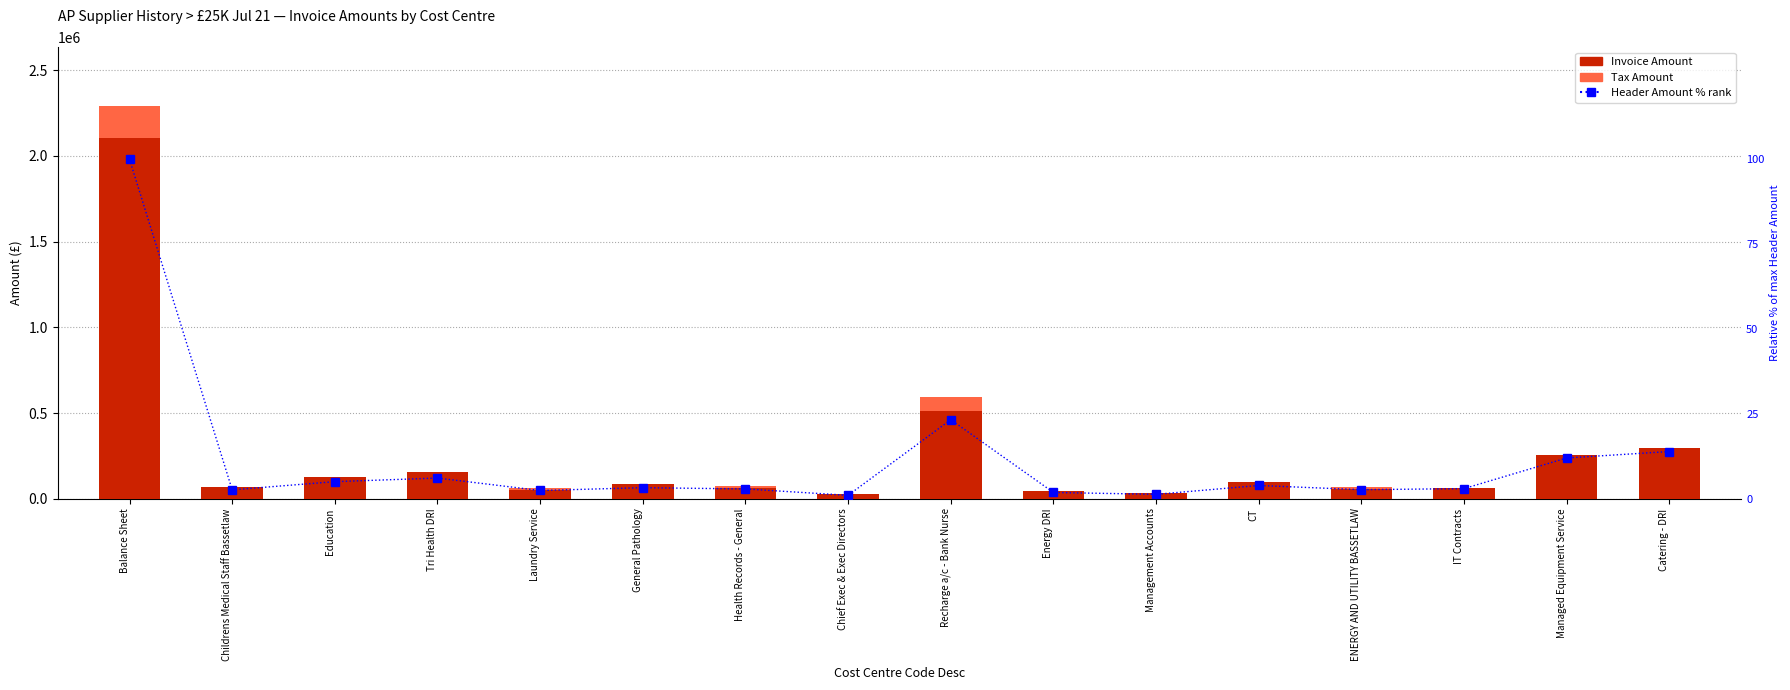

Where is Header Amount % rank nearest to the value 50?

Recharge a/c - Bank Nurse